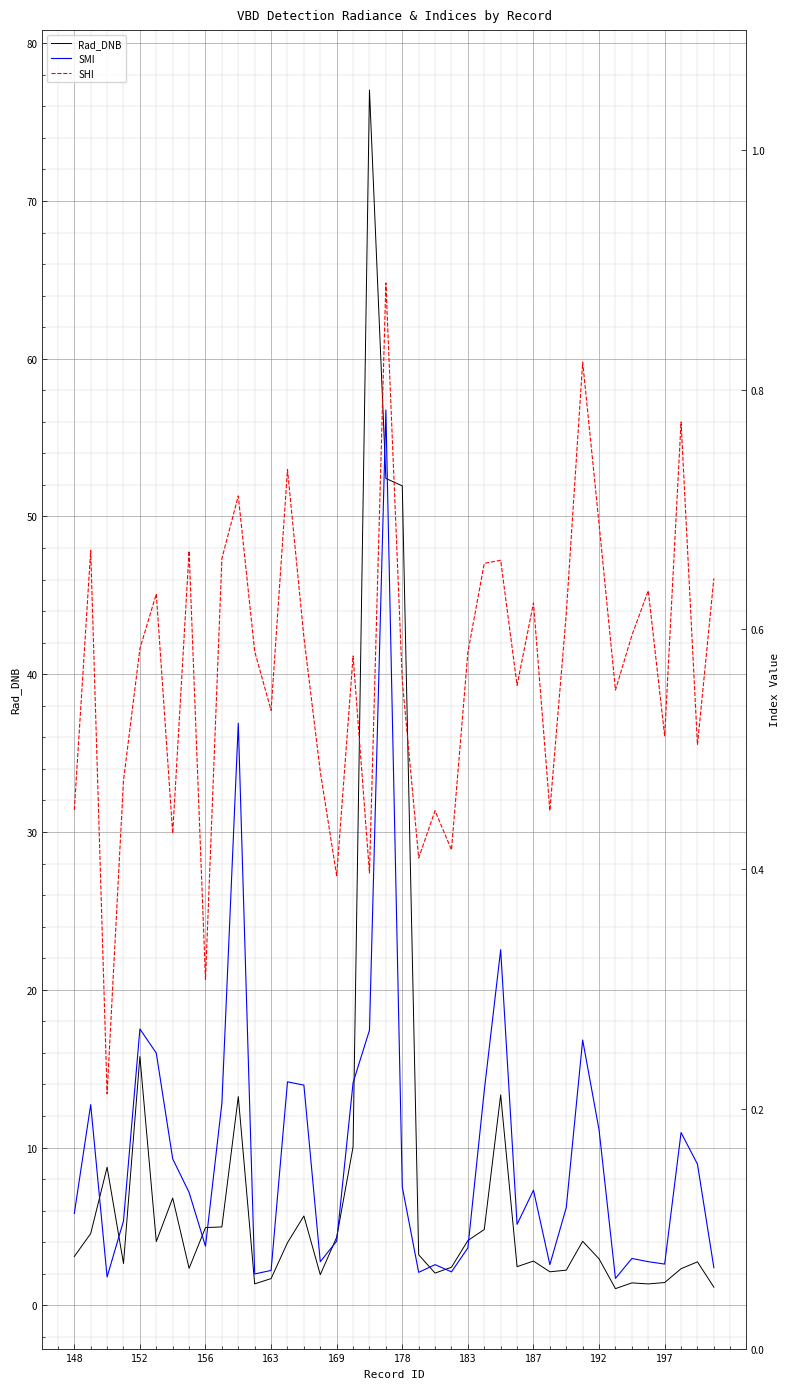

True or false: Rad_DNB and SHI intersect in this chart.

False